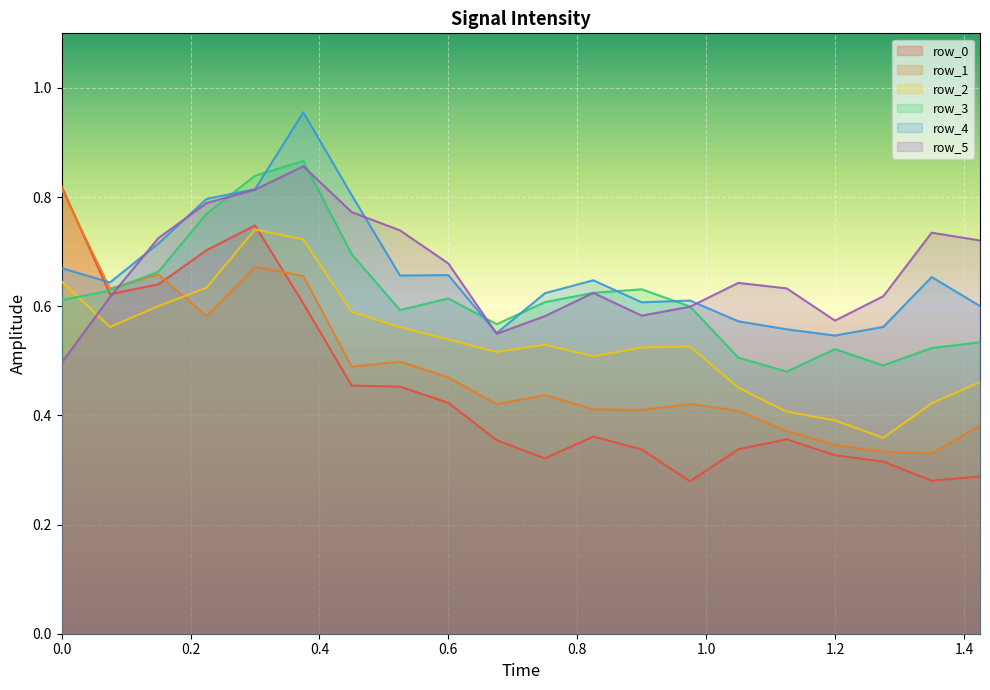

What is the total value across all series at 1.425?

3.0